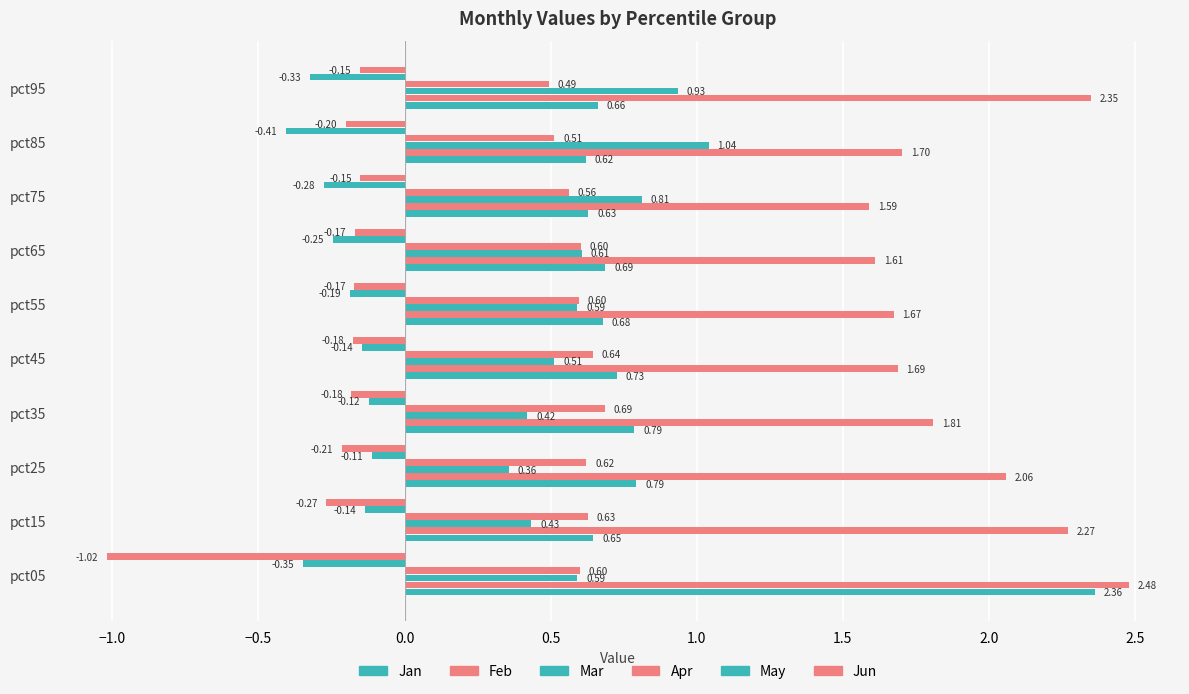

How many data points does each series have?

10